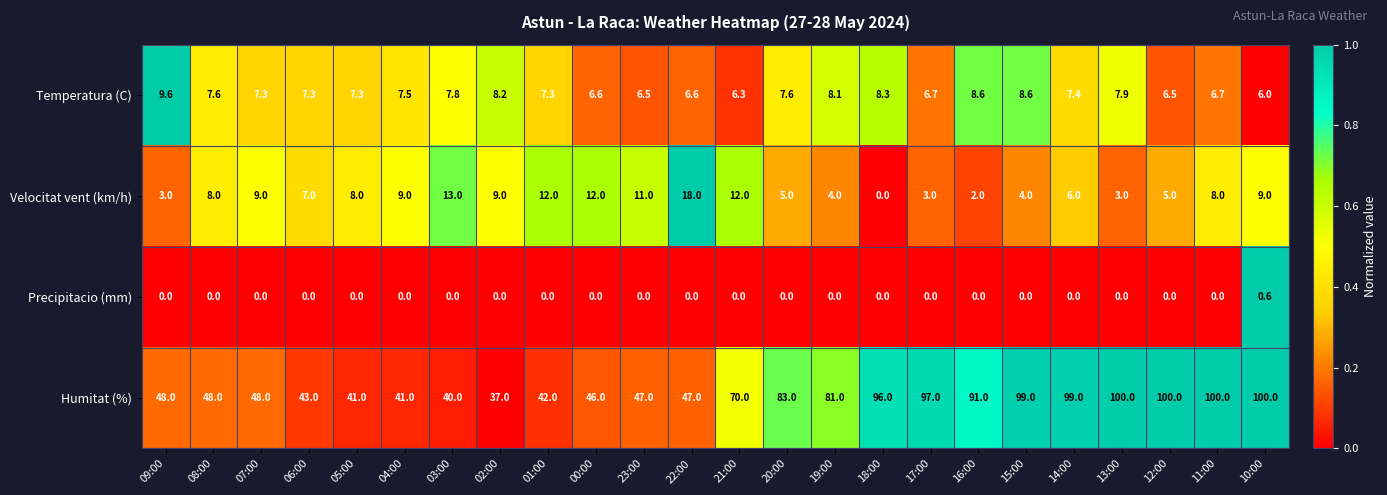

Which series has the largest total across all categories?

Humitat (%)